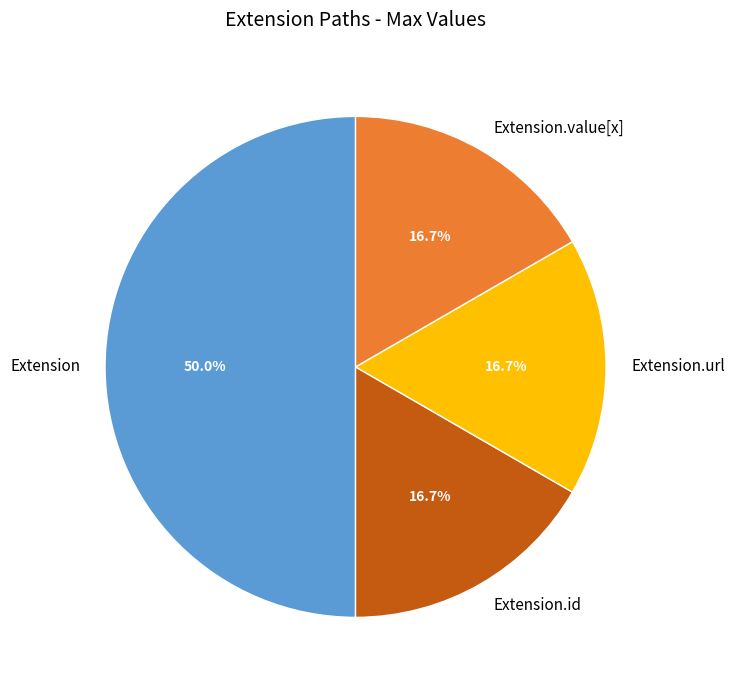

What percentage is the Extension.value[x] slice, to the nearest percent?

17%